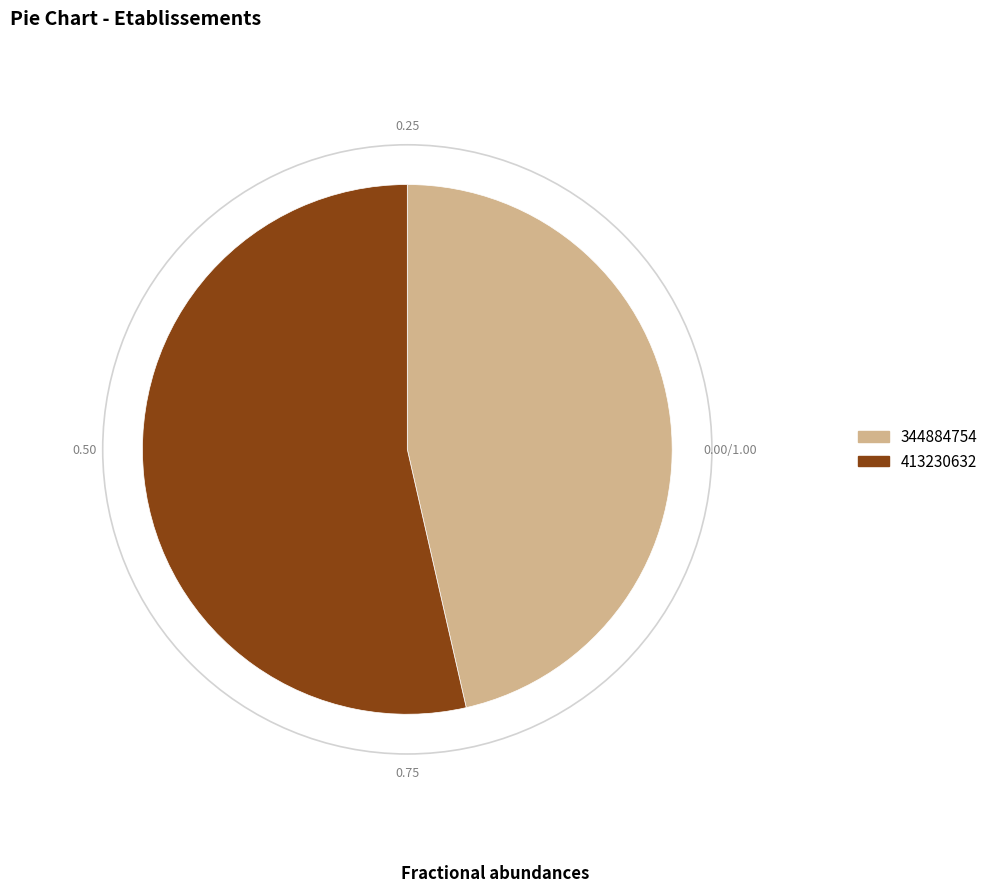

Approximately how many times larger is the value at 344884754 compared to 413230632?

0.9